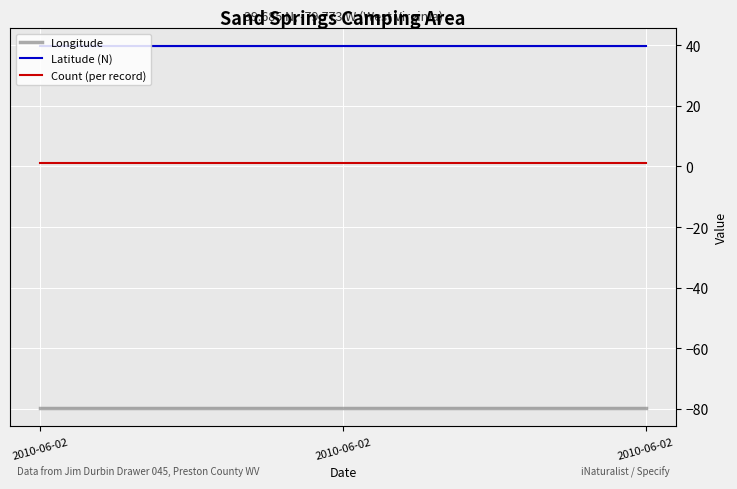

Which series has the largest total across all categories?

Latitude (N)